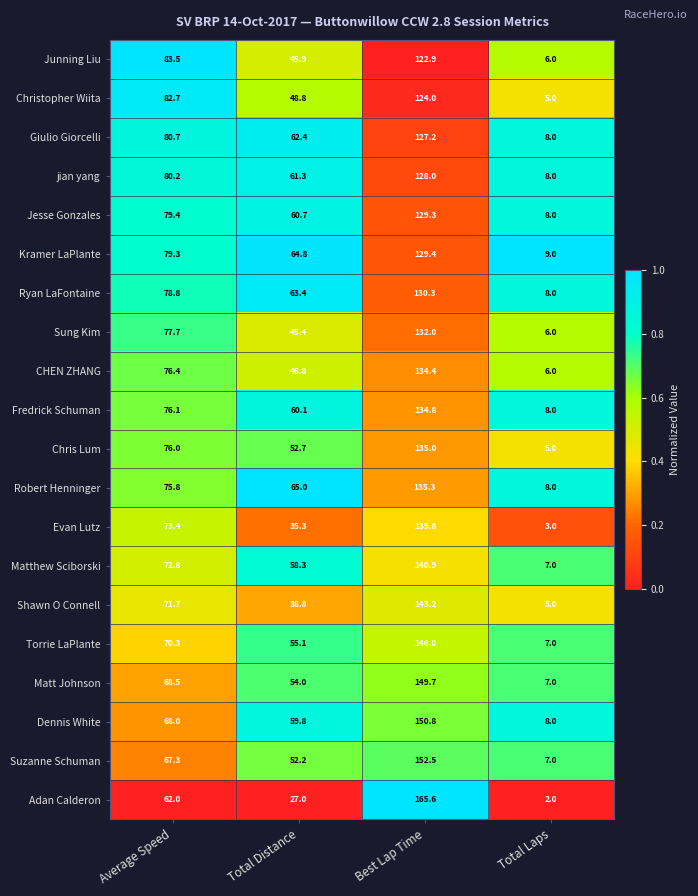

What is the difference between the second highest and minimum values in the Sung Kim series?

71.7